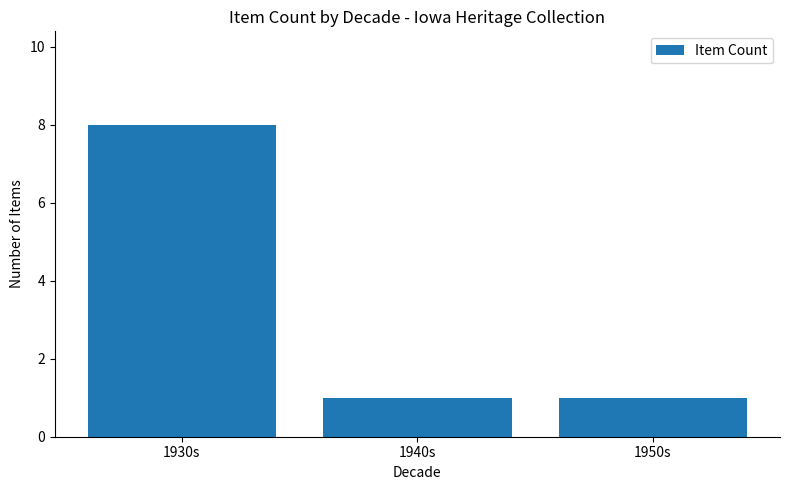

What is the difference between the values at 1930s and 1950s?

7